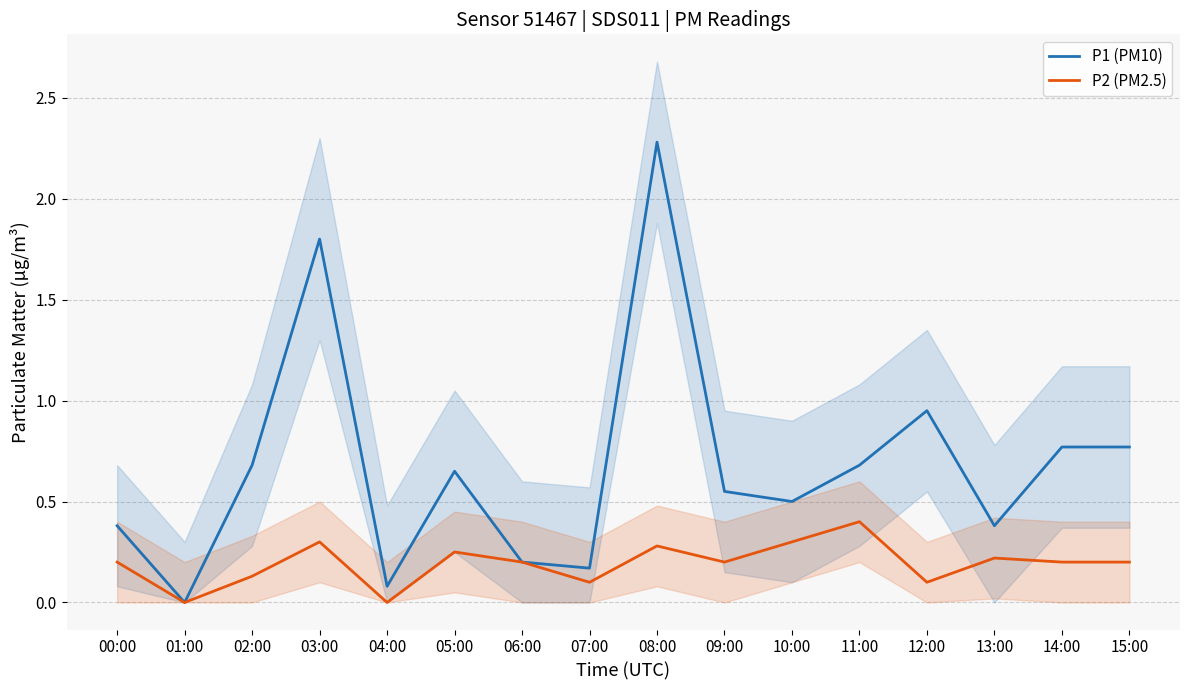

List the series in order of their peak value, highest first.

P1 (PM10), P2 (PM2.5)